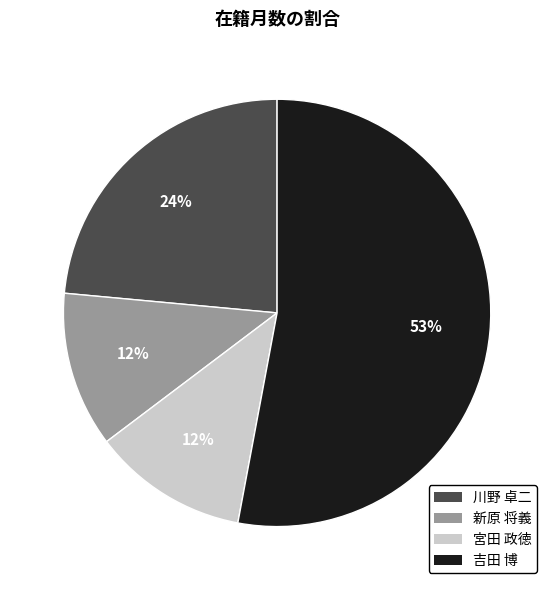

Combined, do 新原 将義 and 吉田 博 account for over 50%?

Yes